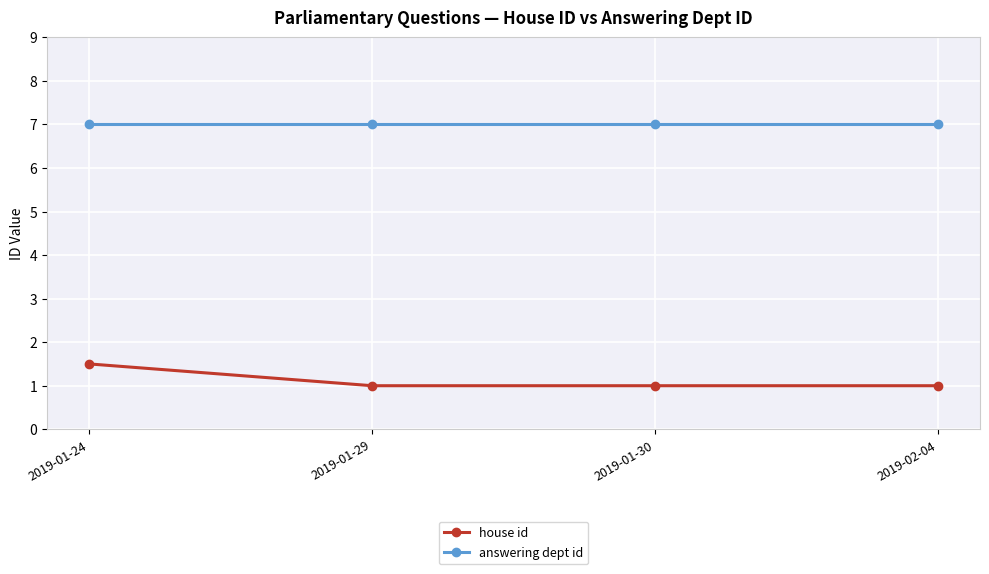

Is this an area chart (filled region under the line)?

No